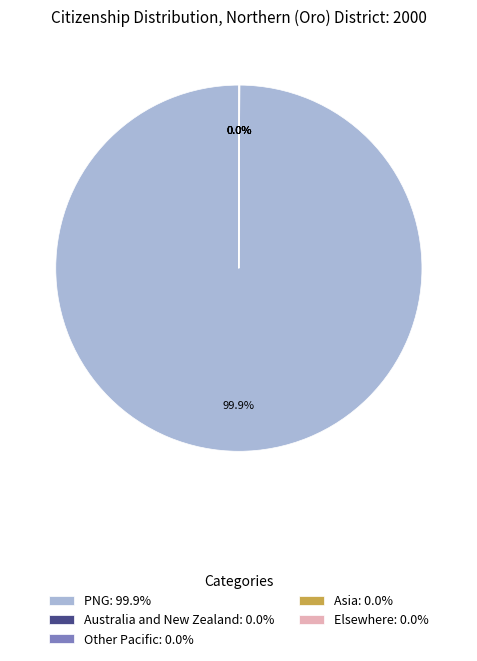

Is there a majority slice in this chart?

Yes